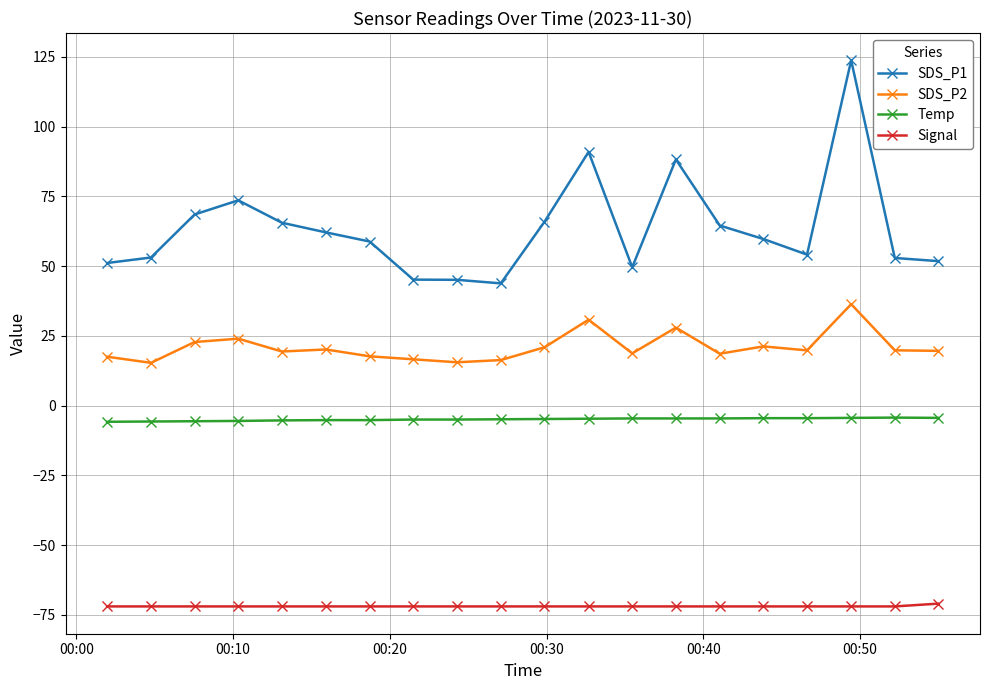

What is the greatest value displayed?

123.8